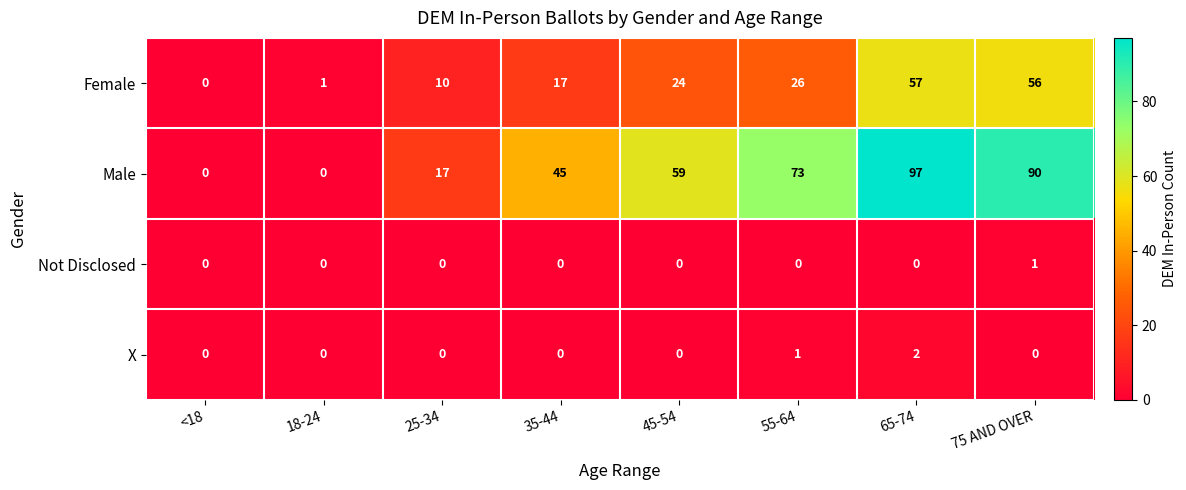

Which category has the highest value in the Not Disclosed series?

75 AND OVER